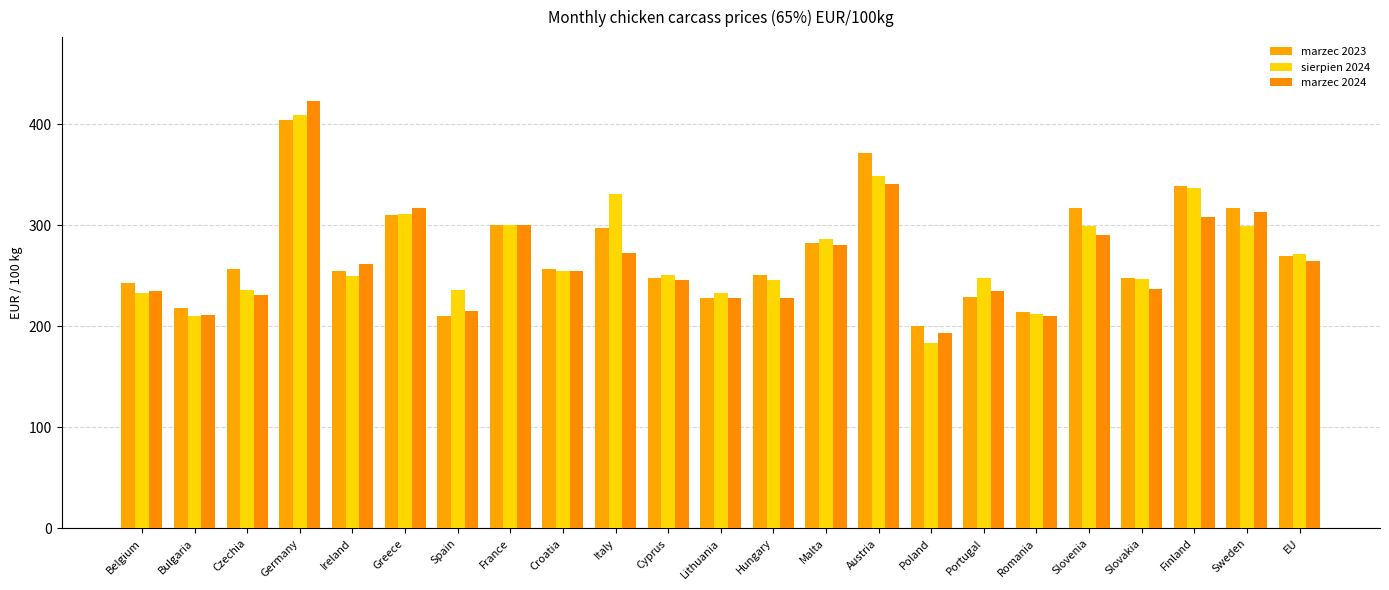

What is the sum of all marzec 2023 values?

6267.8